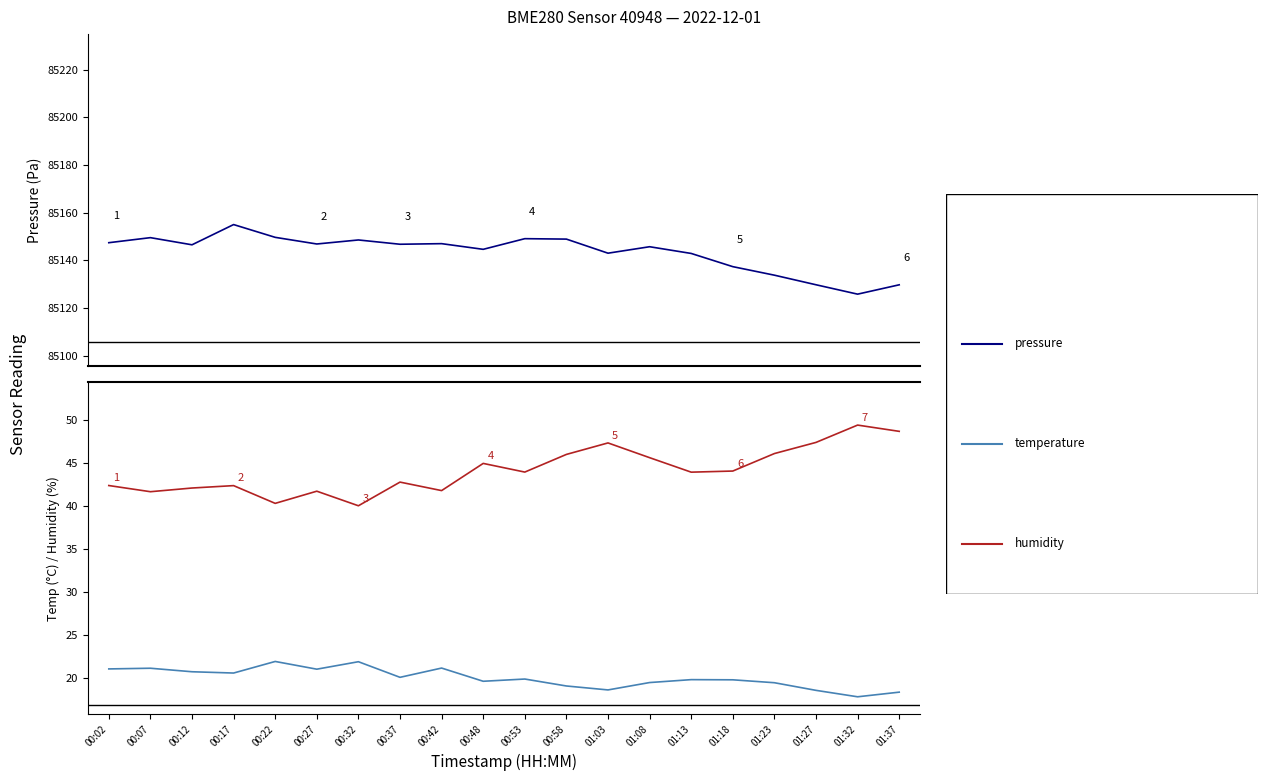

Which series has the largest total across all categories?

pressure